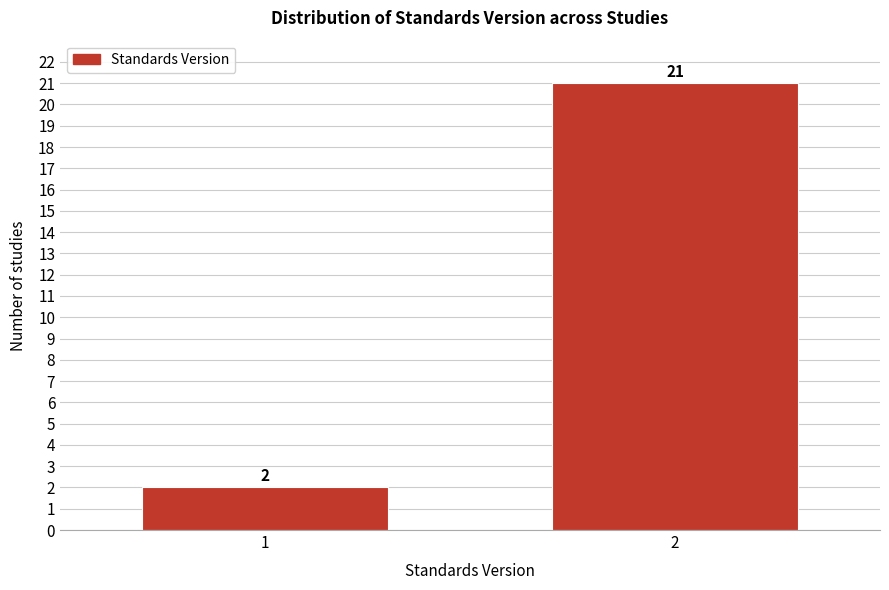

Reading left to right, extract all data points from this chart.

2	21